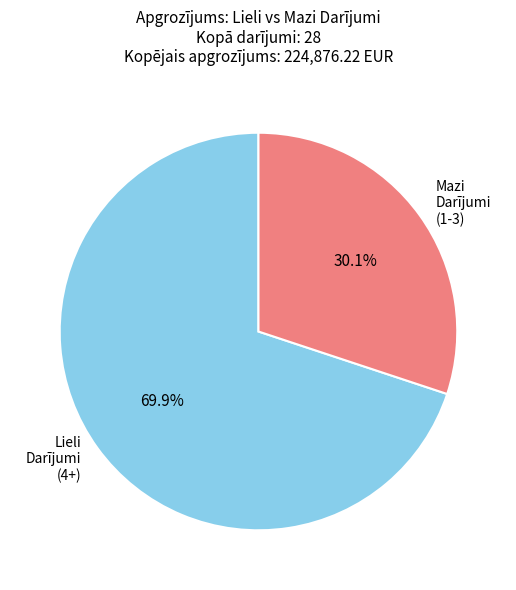

Does Lieli Darījumi (4+) represent more than half of the total?

Yes